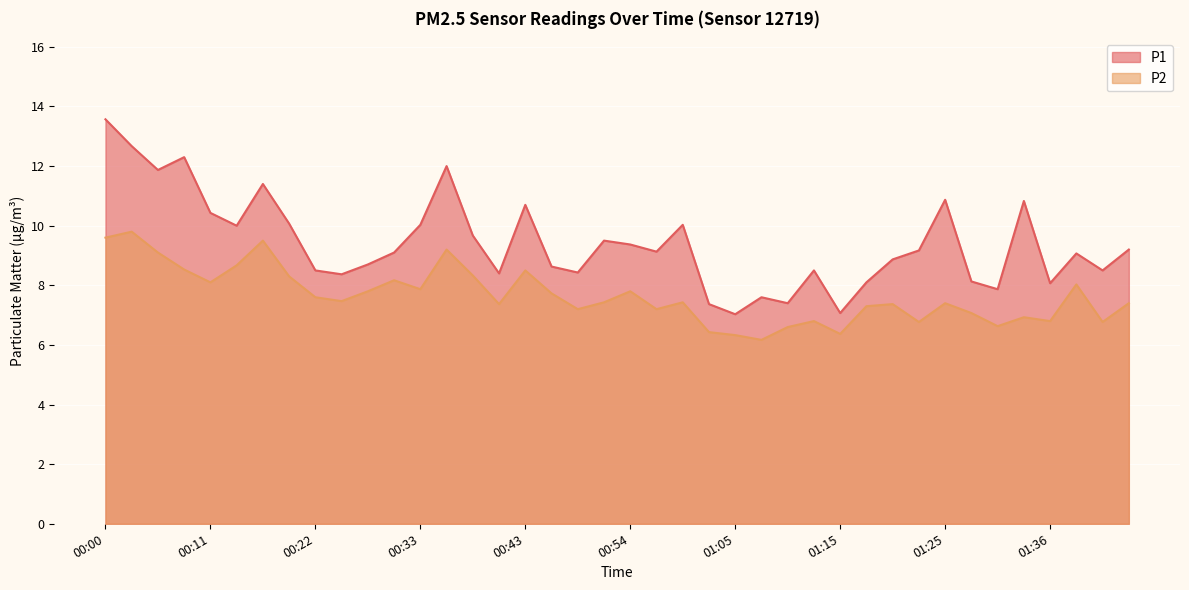

What are all the series names shown in the legend?

P1, P2